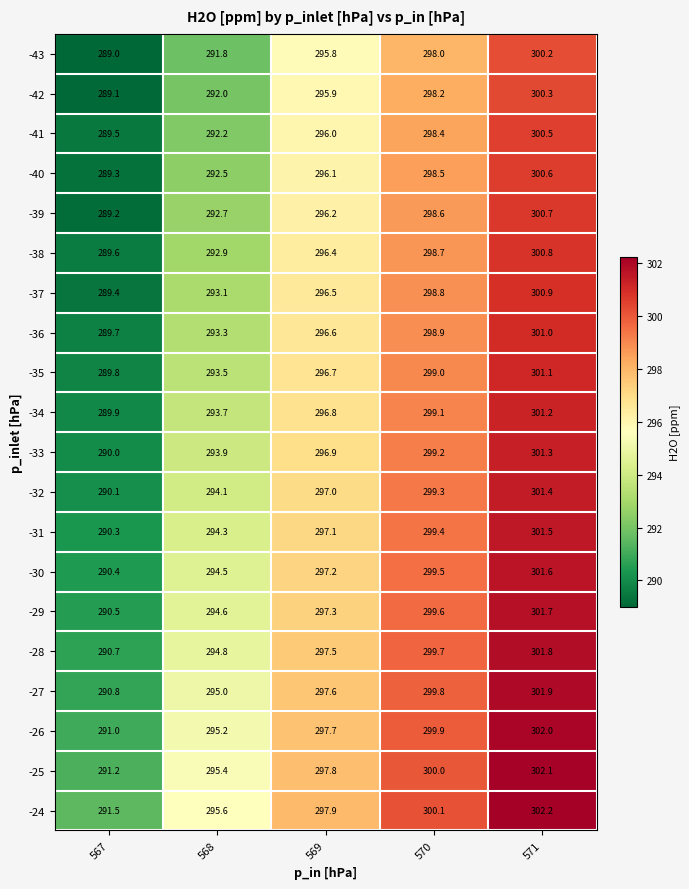

What is the sum of all -31 values?

1482.6